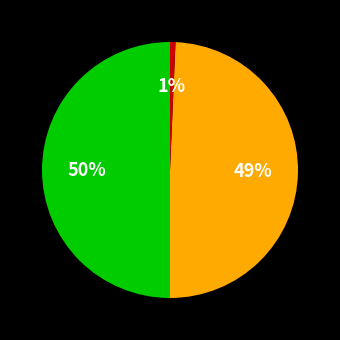

To the nearest percent, what is the difference between the largest and smallest slice percentages?

49%